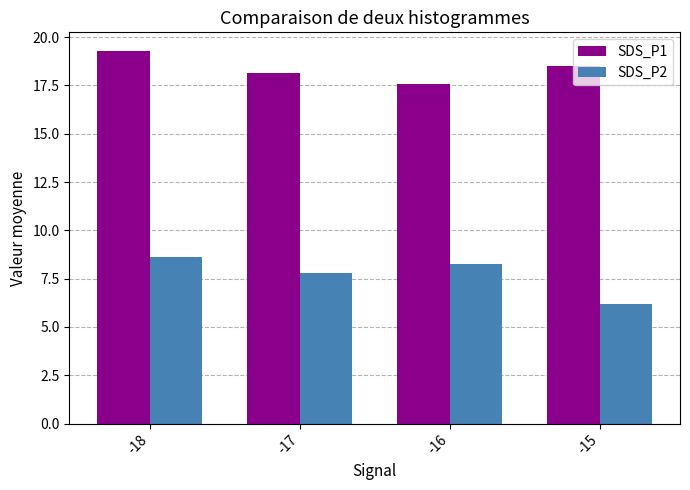

What is the lowest value of the SDS_P1 series?

17.6